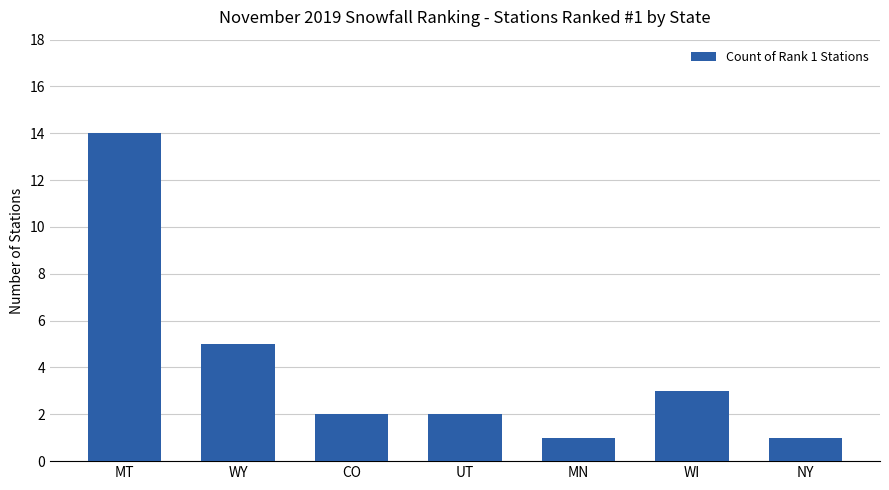

At which label is the value closest to 7?

WY